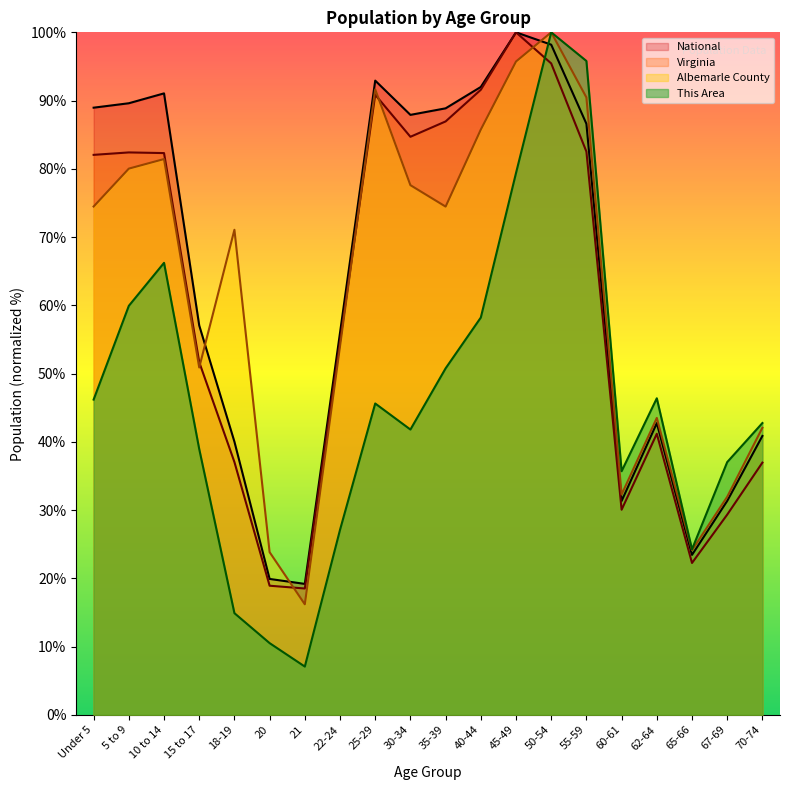

What is the difference between the maximum and minimum values in the Virginia series?

81.5